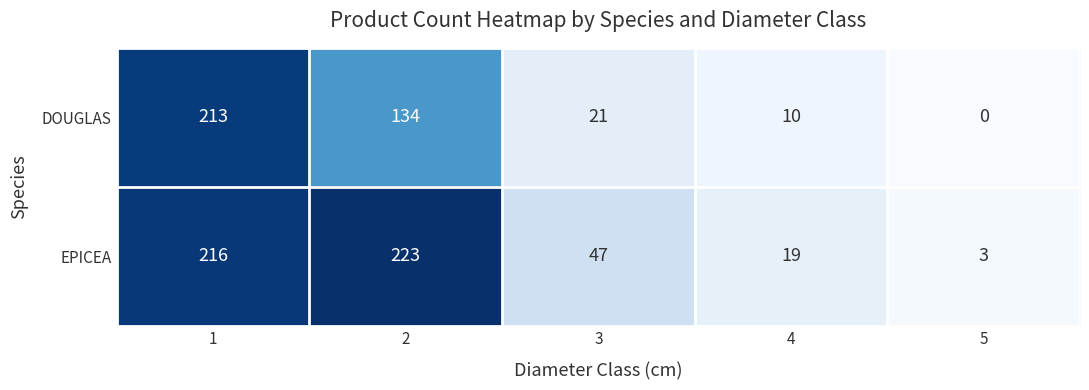

Reading right to left, what are all the values shown in this chart?

DOUGLAS: 0	10	21	134	213
EPICEA: 3	19	47	223	216